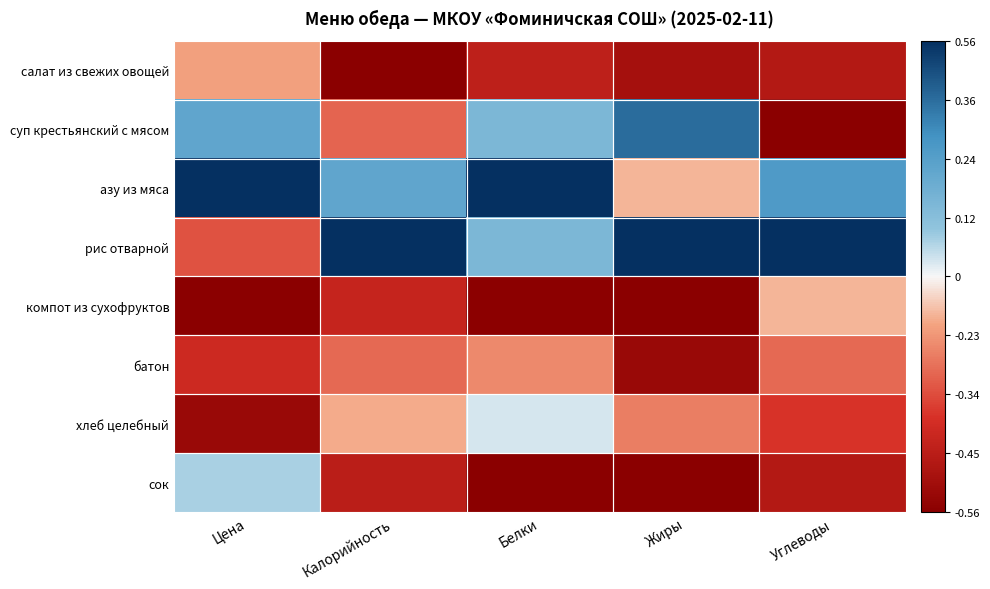

At which category is the sum across all series the highest?

Белки